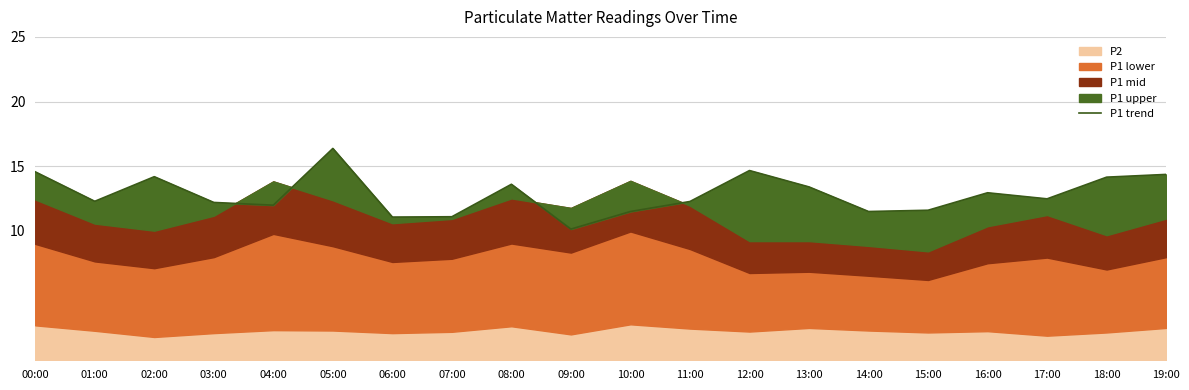

Reading left to right, what are all the values shown in this chart?

14.6	12.3	14.2	12.2	12.0	16.4	11.1	11.1	13.6	10.1	11.5	12.3	14.7	13.4	11.5	11.6	12.9	12.5	14.2	14.4